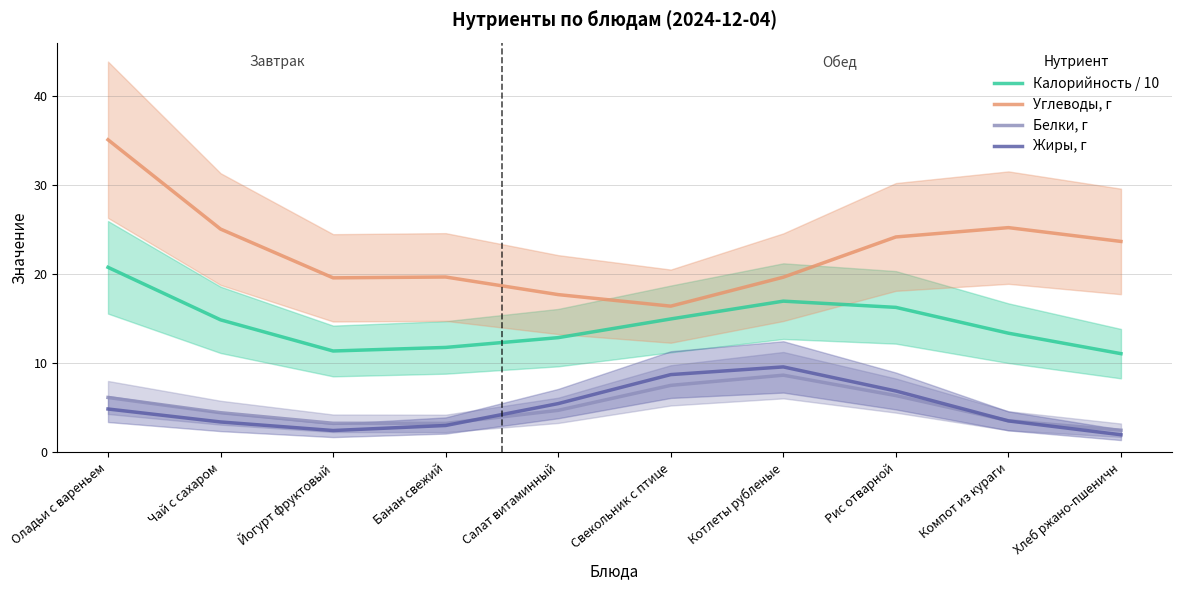

What is the difference between the Жиры, г values at Оладьи с вареньем and Банан свежий?

1.9